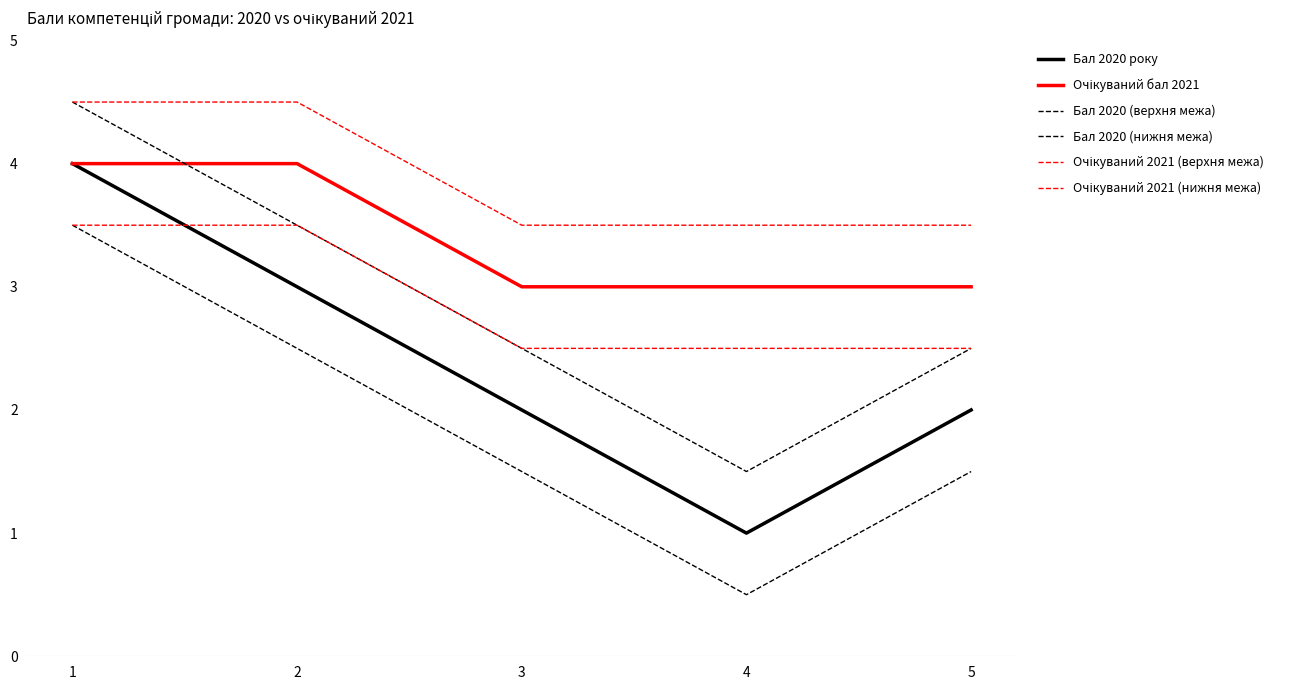

True or false: Очікуваний 2021 (нижня межа) and Бал 2020 (верхня межа) cross at least once.

False